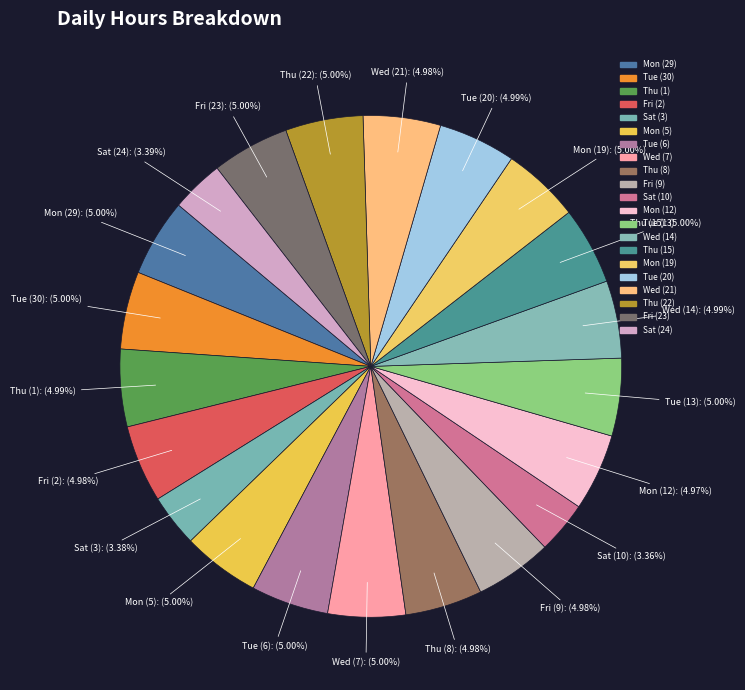

How many segments does this pie chart have?

21